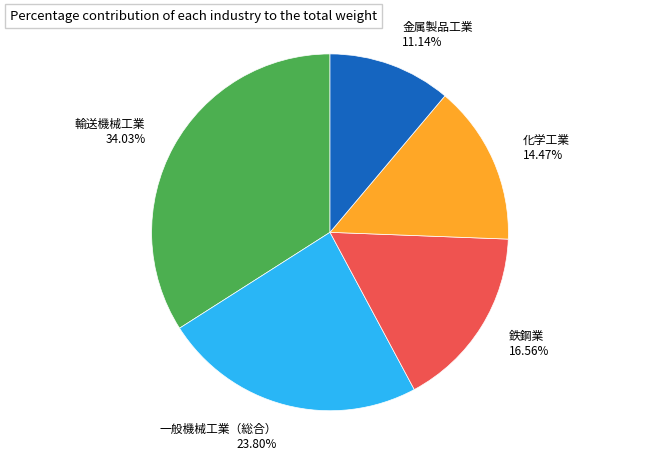

What percentage is the 一般機械工業（総合） slice, to the nearest percent?

24%